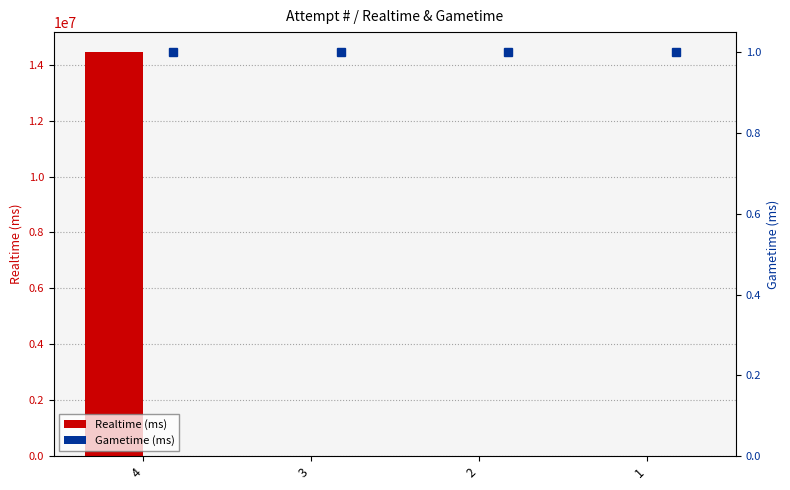

Which category has the highest value across all series?

4